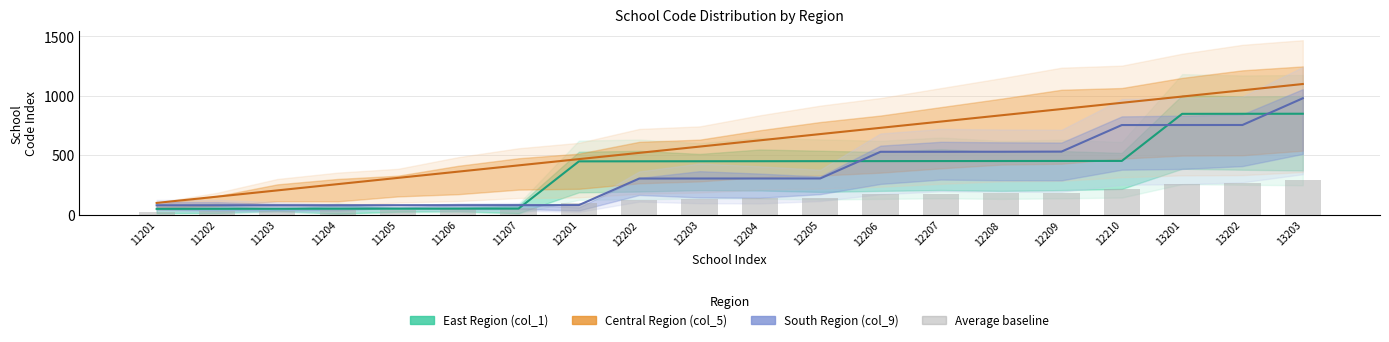

Reading left to right, list all the values displayed in this chart.

East Region (col_1): 11201=50.0	11202=50.4	11203=50.8	11204=51.2	11205=51.6	11206=52.0	11207=52.4	12201=449.6	12202=450.0	12203=450.4	12204=450.8	12205=451.2	12206=451.6	12207=452.0	12208=452.4	12209=452.8	12210=453.2	13201=849.2	13202=849.6	13203=850.0
Central Region (col_5): 11201=100.0	11202=152.6	11203=205.3	11204=257.9	11205=310.5	11206=363.2	11207=415.8	12201=468.4	12202=521.1	12203=573.7	12204=626.3	12205=678.9	12206=731.6	12207=784.2	12208=836.8	12209=889.5	12210=942.1	13201=994.7	13202=1047.4	13203=1100.0
South Region (col_9): 11201=80.0	11202=80.2	11203=80.5	11204=80.7	11205=80.9	11206=81.1	11207=81.3	12201=81.6	12202=305.0	12203=305.2	12204=305.4	12205=305.7	12206=530.0	12207=530.2	12208=530.4	12209=531.6	12210=755.0	13201=755.2	13202=755.4	13203=980.0
Average baseline: 11201=23.0	11202=28.3	11203=33.7	11204=39.0	11205=44.3	11206=49.6	11207=55.0	12201=100.0	12202=127.6	12203=132.9	12204=138.3	12205=143.6	12206=171.3	12207=176.6	12208=182.0	12209=187.4	12210=215.0	13201=259.9	13202=265.2	13203=293.0